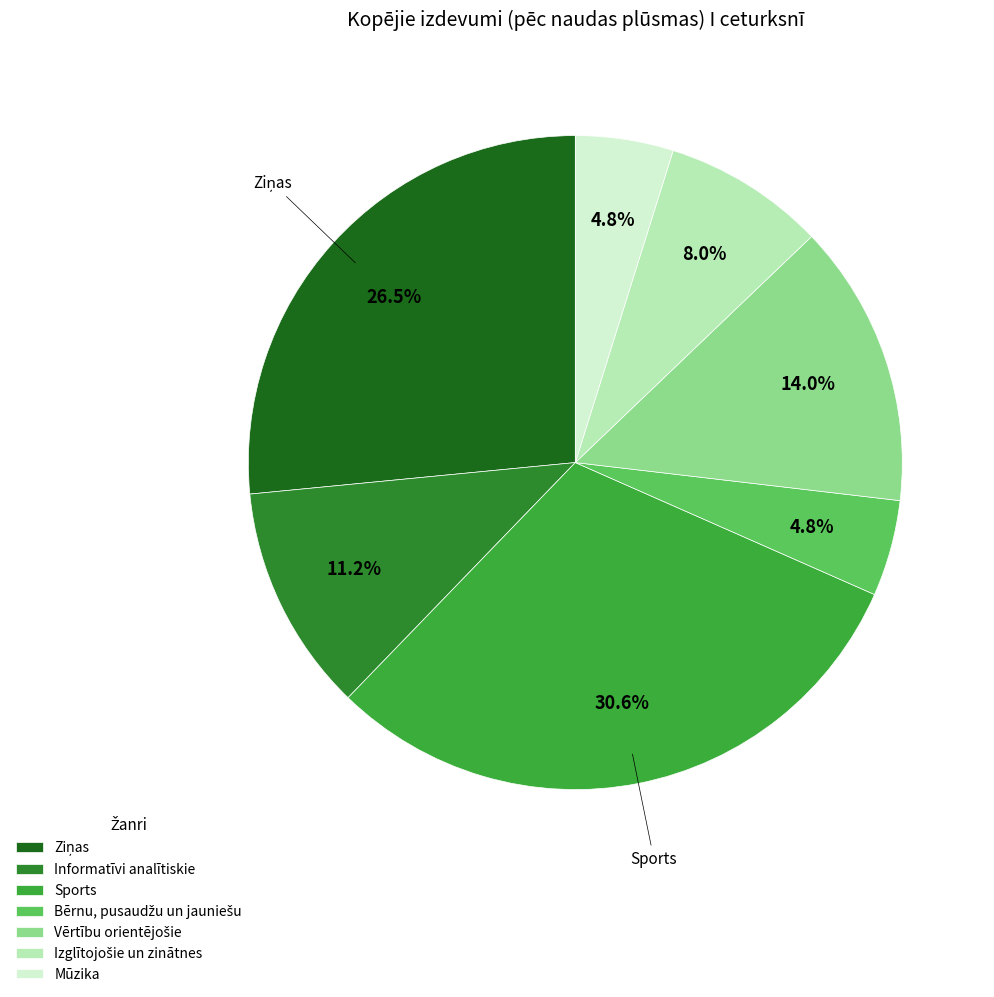

Count the number of slices in the pie.

7